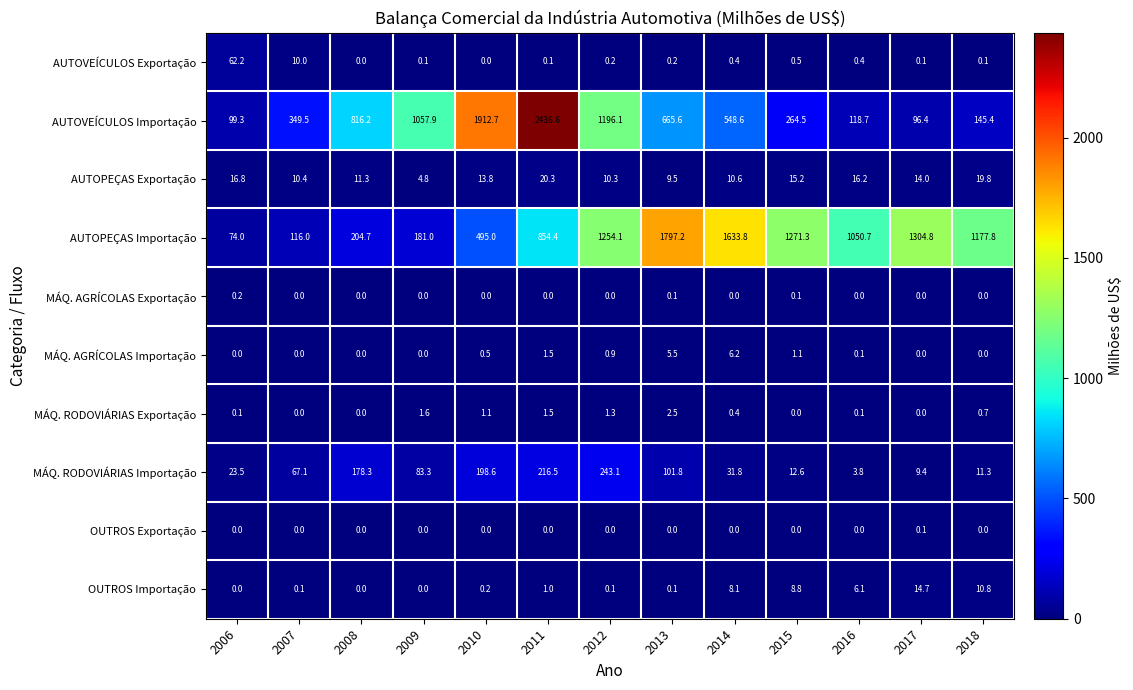

Where does the AUTOPEÇAS Importação series first go above 1050?

2012